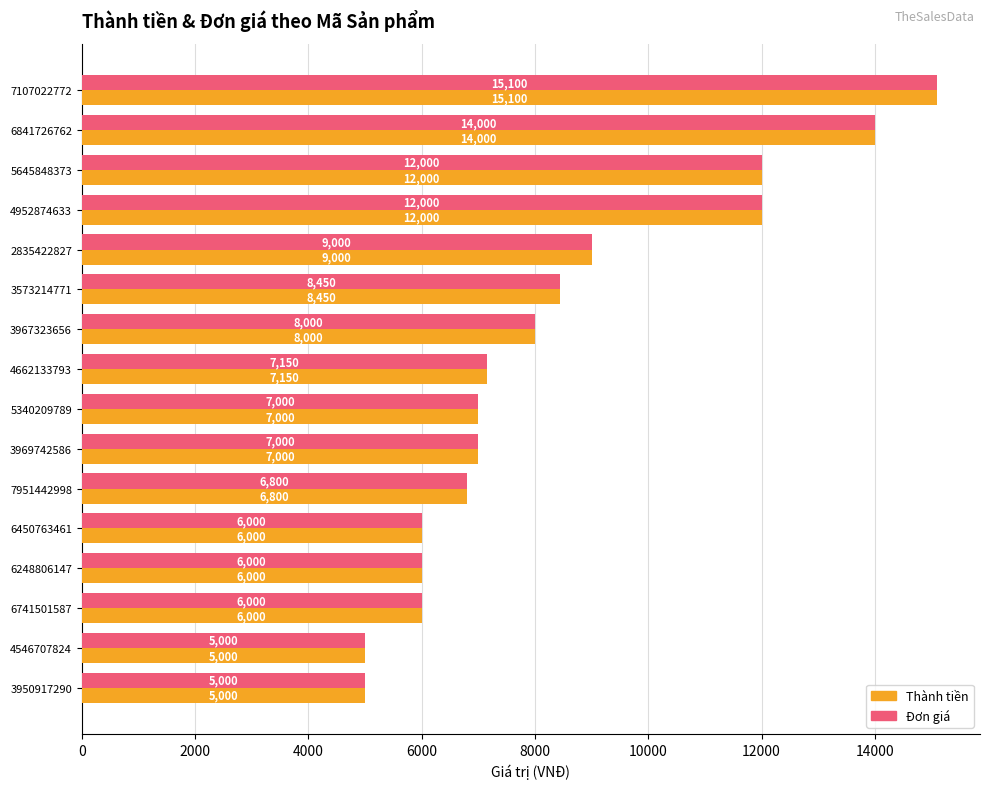

How many distinct data groups are displayed?

2